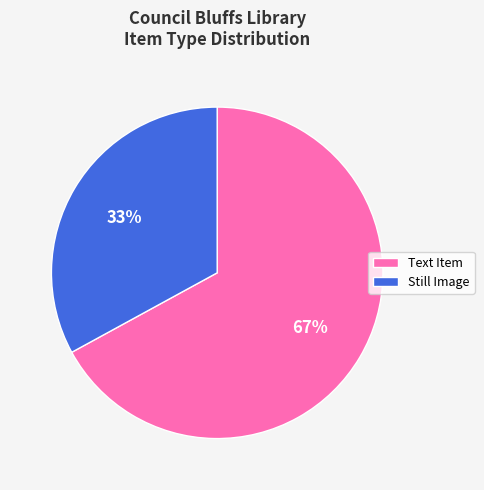

Is the sum of Still Image and Text Item greater than half?

Yes